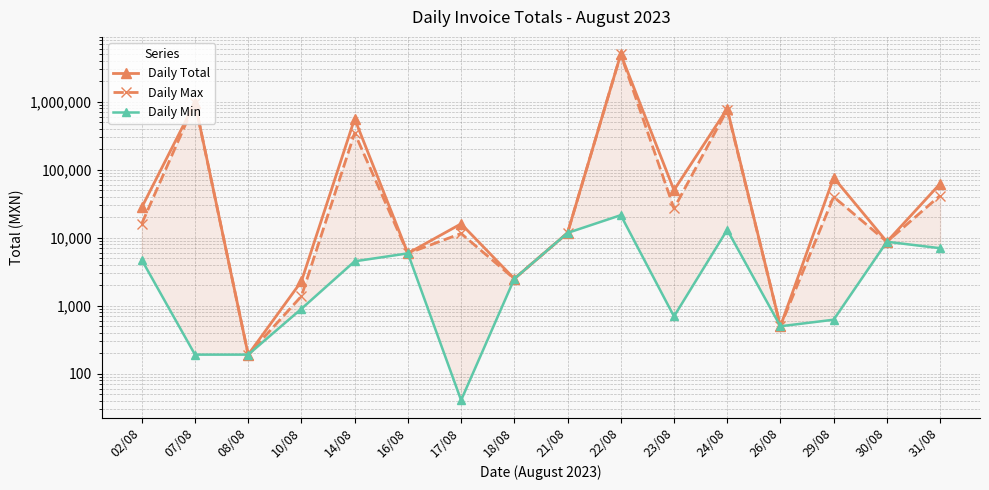

Where is Daily Min nearest to the value 10808?

21/08